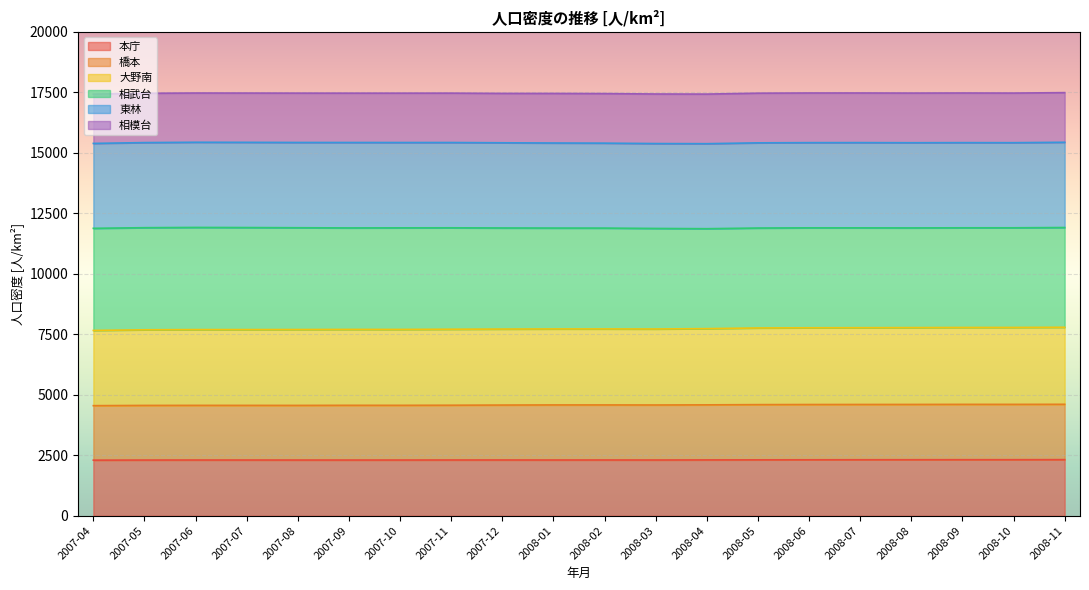

What is the total value across all series at 2008-05?

17464.5